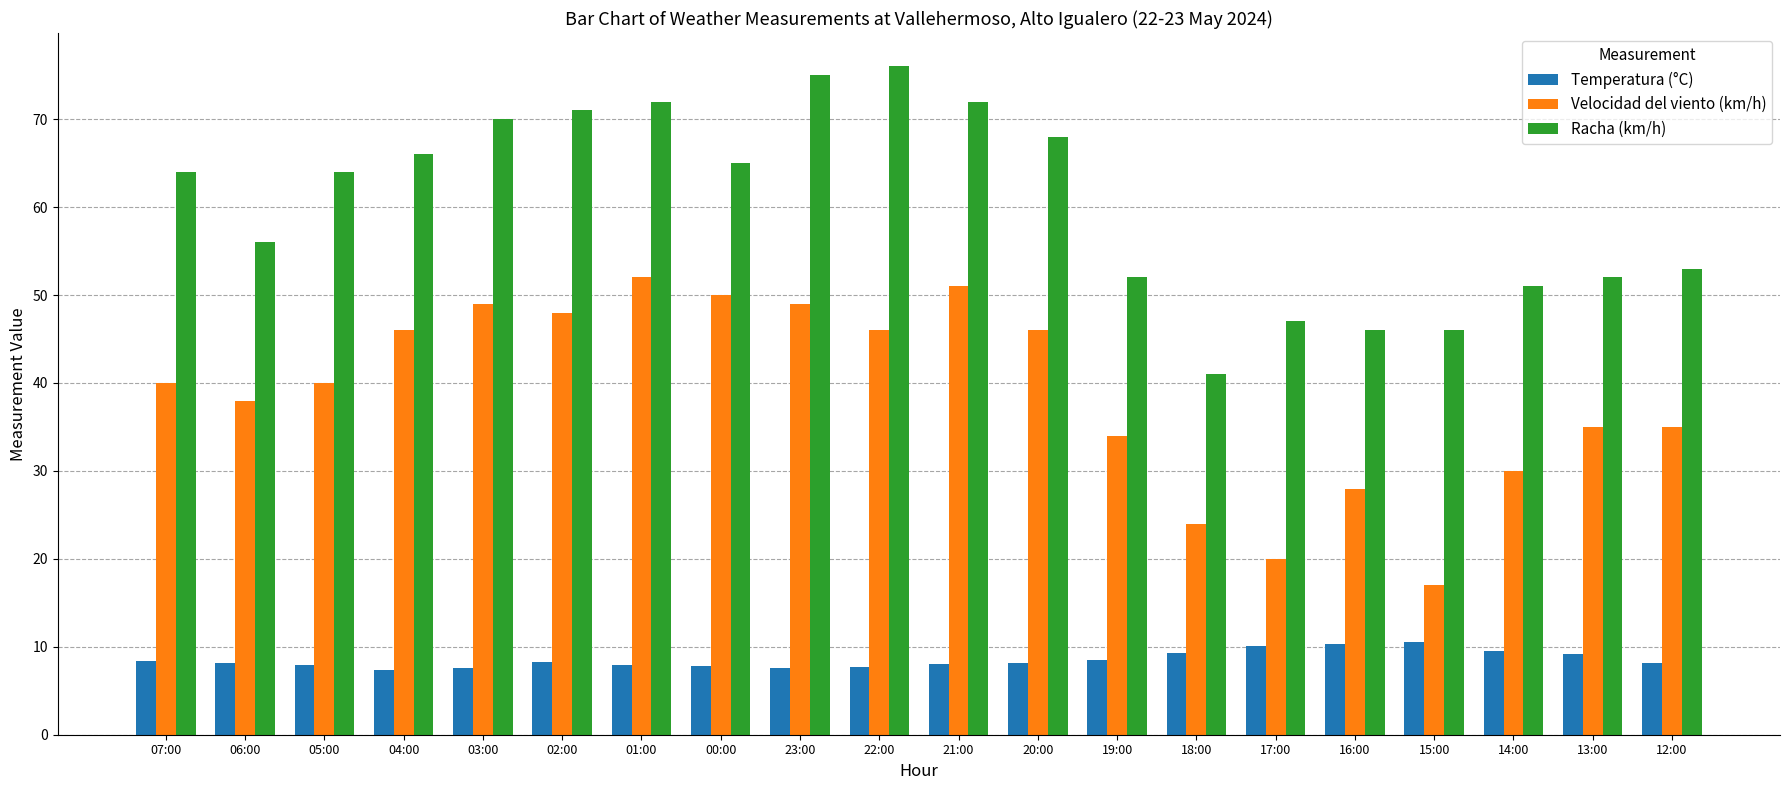

Which series has the largest total across all categories?

Racha (km/h)